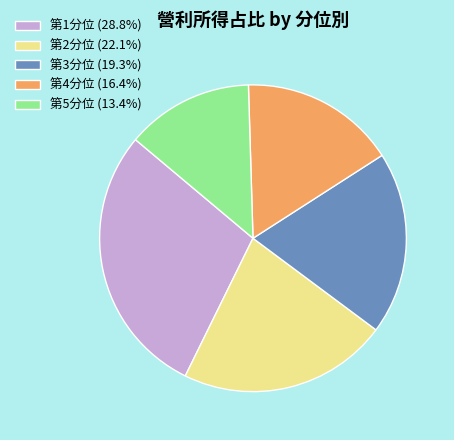

Count the number of slices in the pie.

5